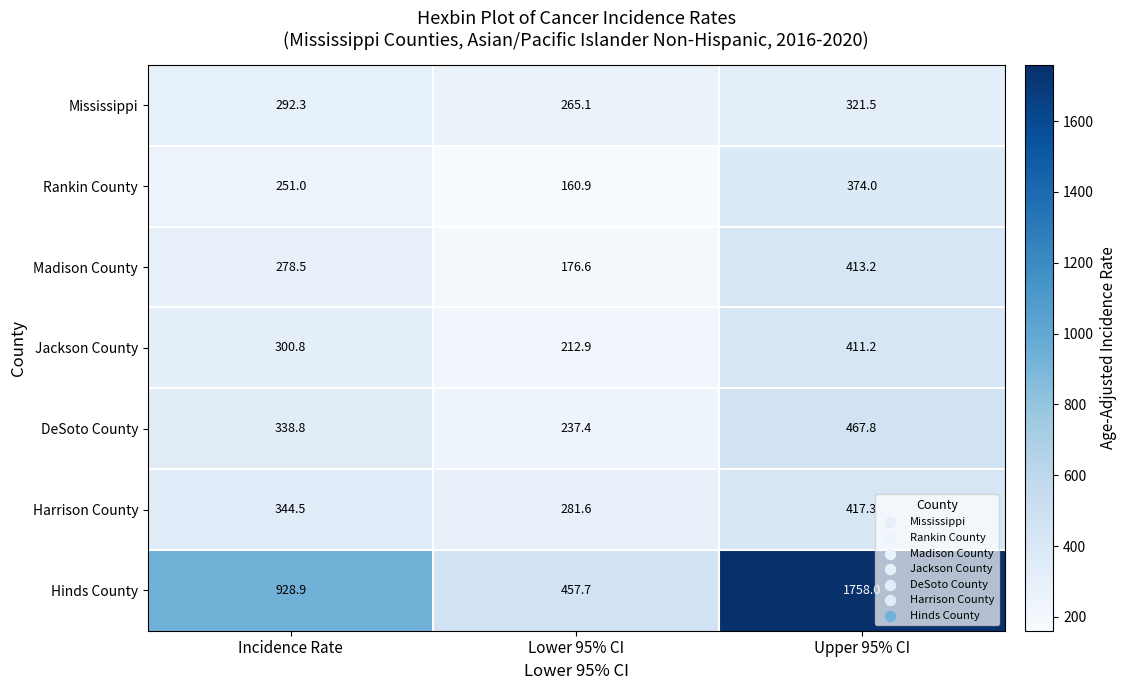

Is it true that DeSoto County equals 338.8 at Incidence Rate?

True